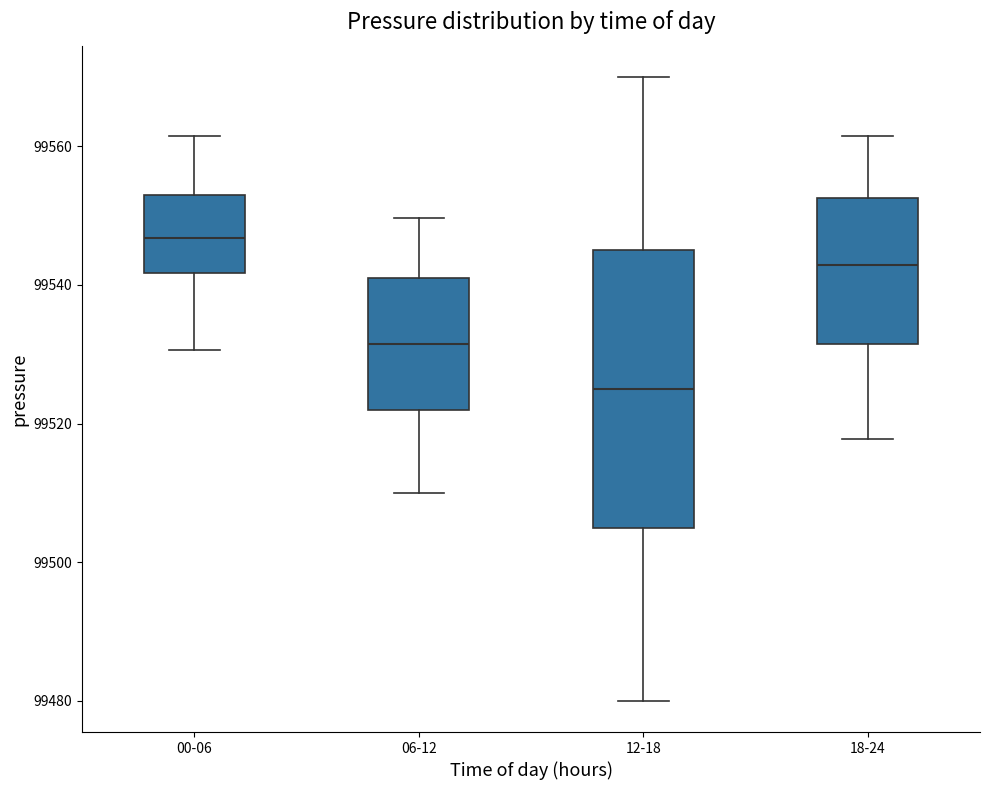

Reading left to right, read every box against the y-axis: the position of its median line, the range the box covers, and the ends of its whiskers. The values are not printed on the chart, so give them approximately, as read against the axis.

00-06: median 99546, box 99542 to 99552, whiskers 99530 to 99562
06-12: median 99532, box 99522 to 99542, whiskers 99510 to 99550
12-18: median 99526, box 99506 to 99546, whiskers 99480 to 99570
18-24: median 99542, box 99532 to 99552, whiskers 99518 to 99562